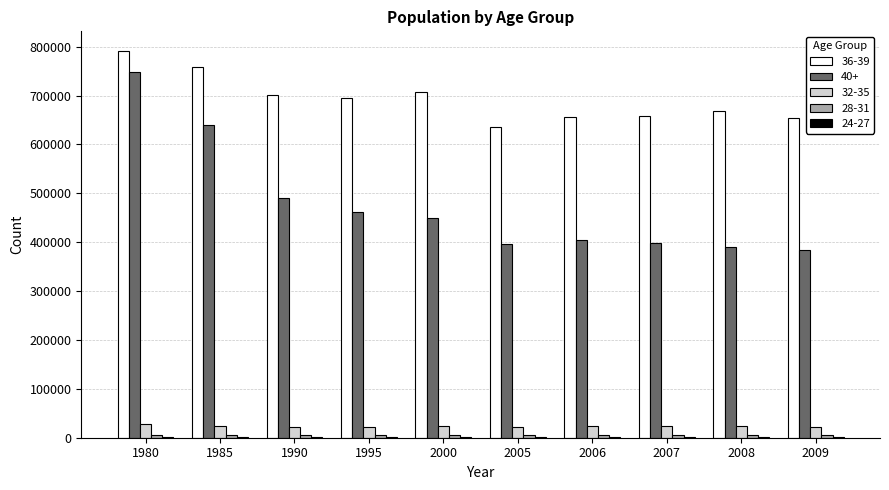

Which series has the largest total across all categories?

36-39